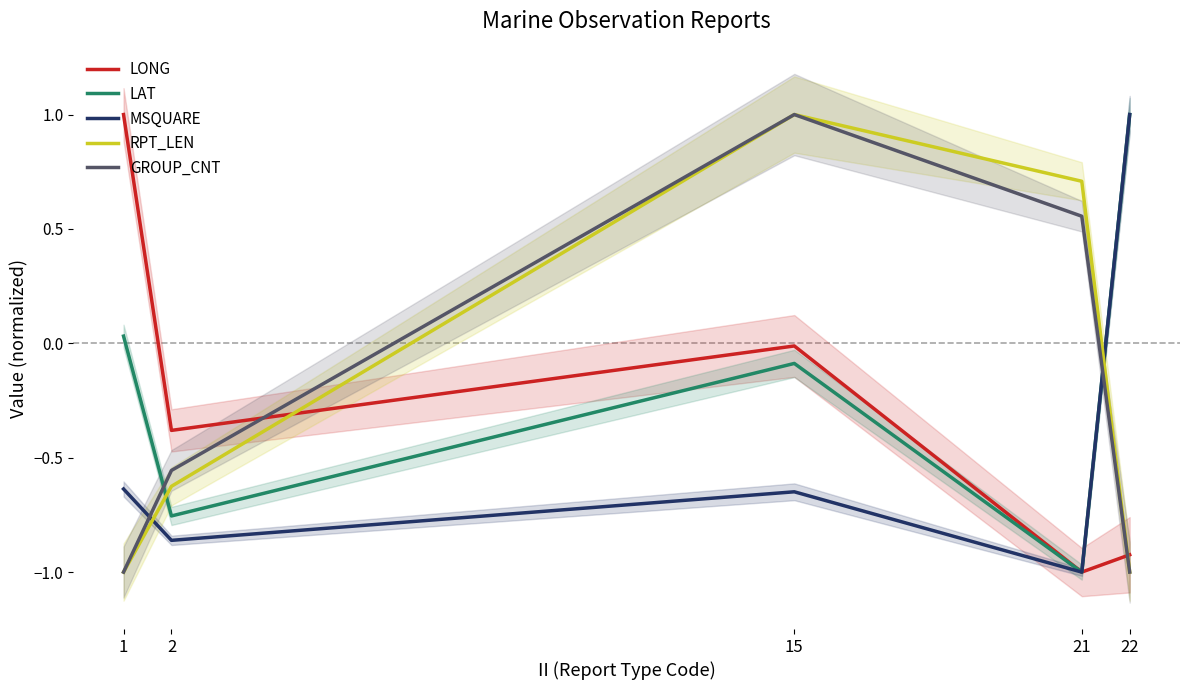

How many data points in MSQUARE are less than 0?

4